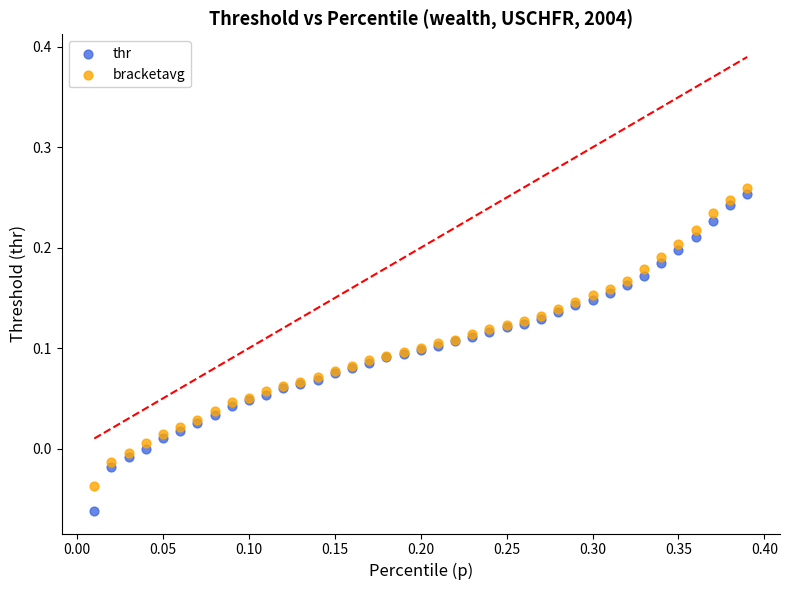

Which series contains the lowest Y value?

thr